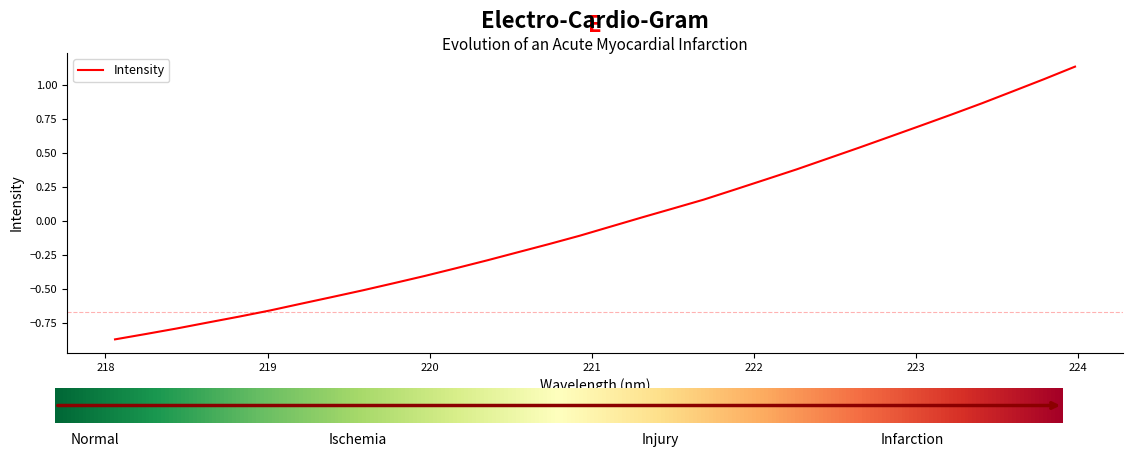

What is the difference between the maximum and minimum values?

2.0